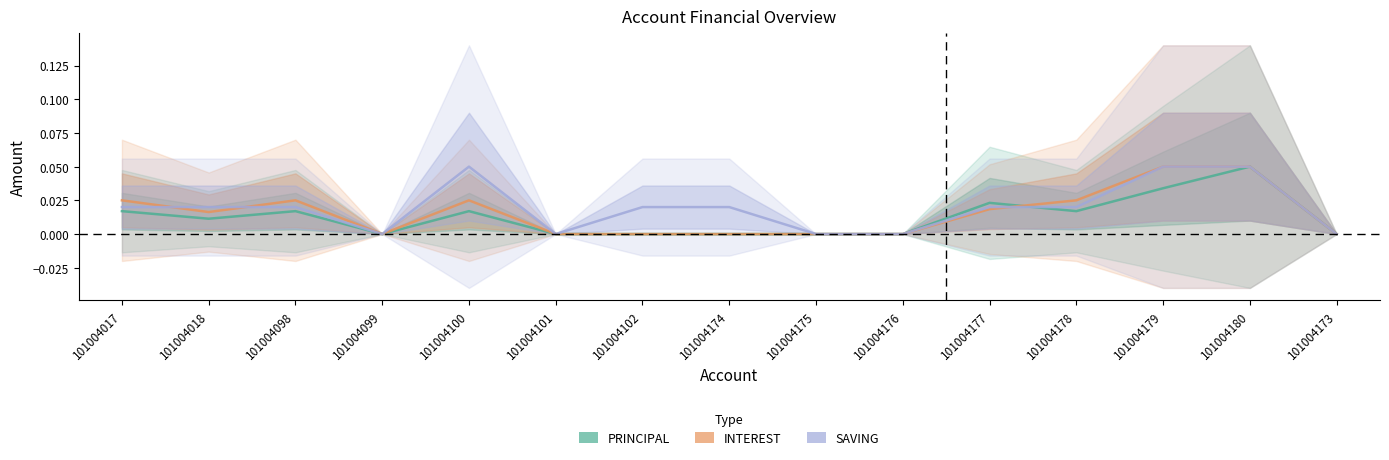

Reading left to right, extract all data points from this chart.

PRINCIPAL: 0.0	0.0	0.0	0.0	0.0	0.0	0.0	0.0	0.0	0.0	0.0	0.0	0.0	0.1	0.0
INTEREST: 0.0	0.0	0.0	0.0	0.0	0.0	0.0	0.0	0.0	0.0	0.0	0.0	0.1	0.1	0.0
SAVING: 0.0	0.0	0.0	0.0	0.1	0.0	0.0	0.0	0.0	0.0	0.0	0.0	0.1	0.1	0.0